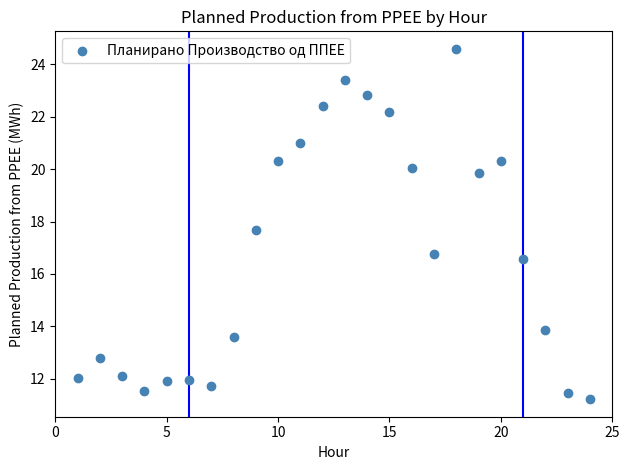

What is the range of X values (max minus min)?

23.0